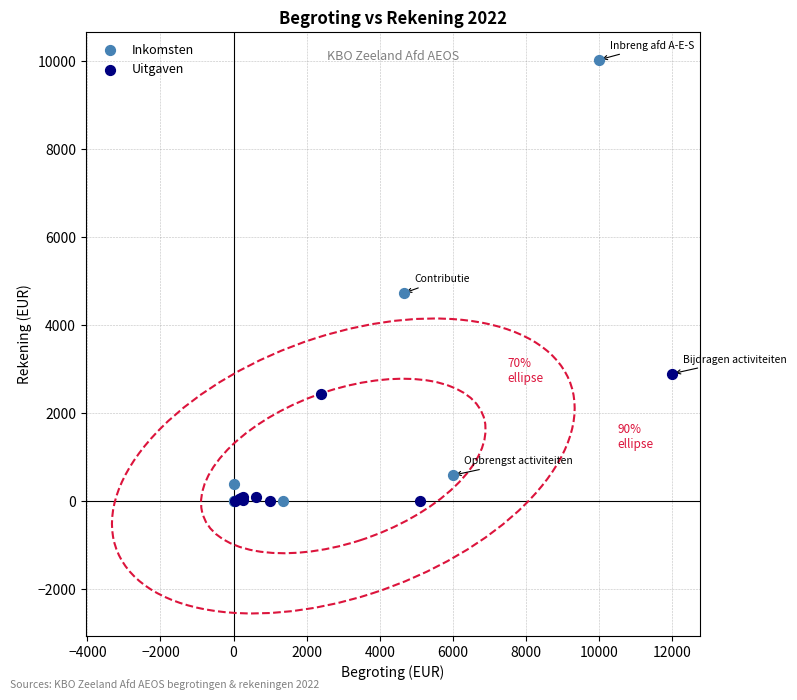

What are all the series names shown in the legend?

Inkomsten, Uitgaven